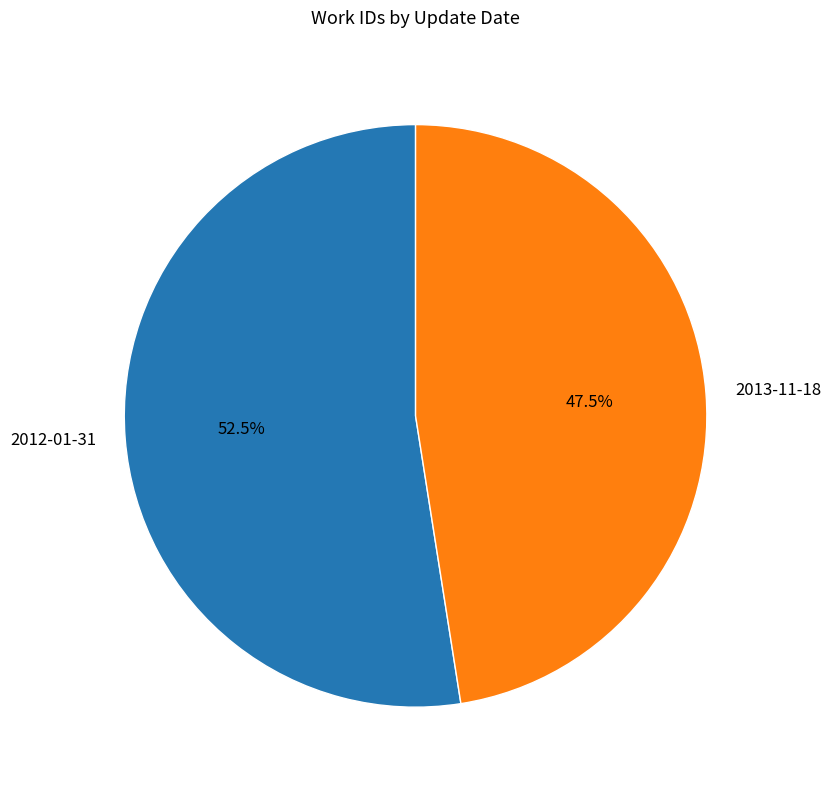

What percentage is NOT represented by 2013-11-18?

52.5%